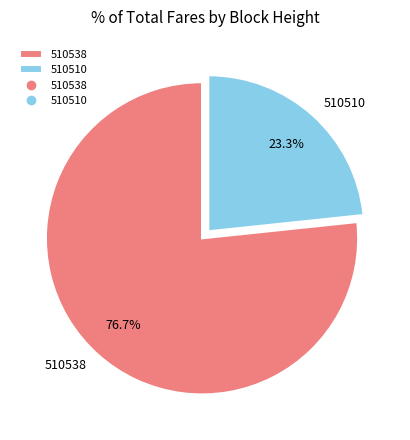

What is the smallest slice in the pie chart?

510510